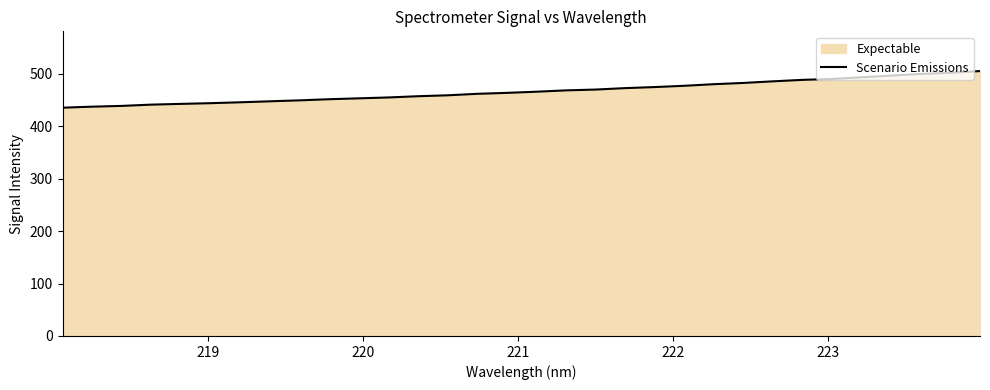

What is the greatest value displayed?

505.6